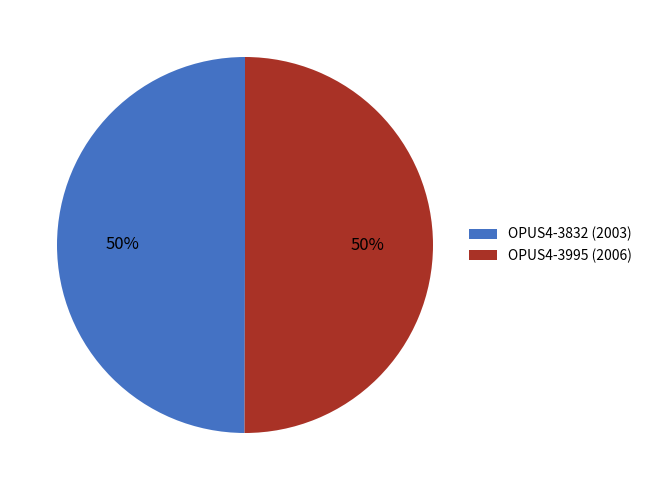

What is the ratio of the value at OPUS4-3832 (2003) to the value at OPUS4-3995 (2006)?

1.0